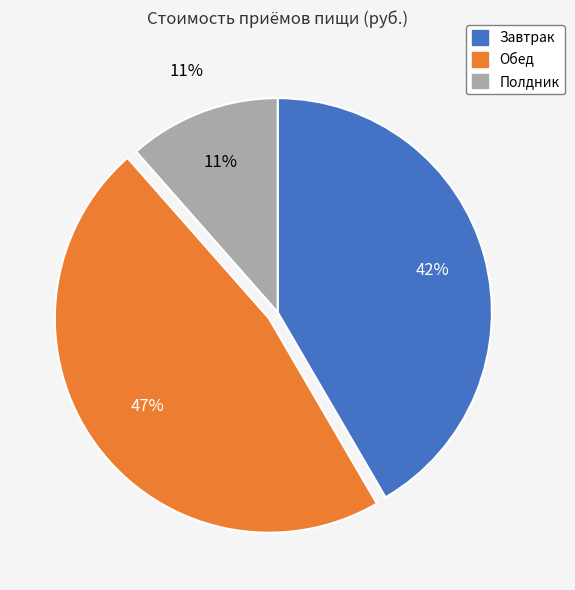

What percentage is the Обед slice, to the nearest percent?

47%